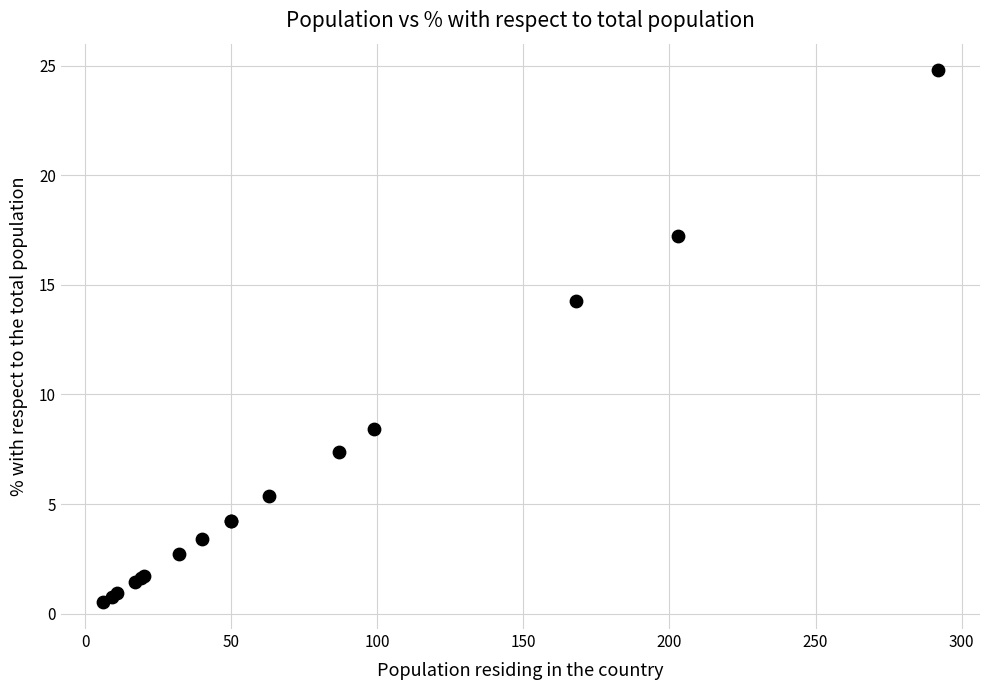

What Y value in the scatter plot is closest to 12?

14.3